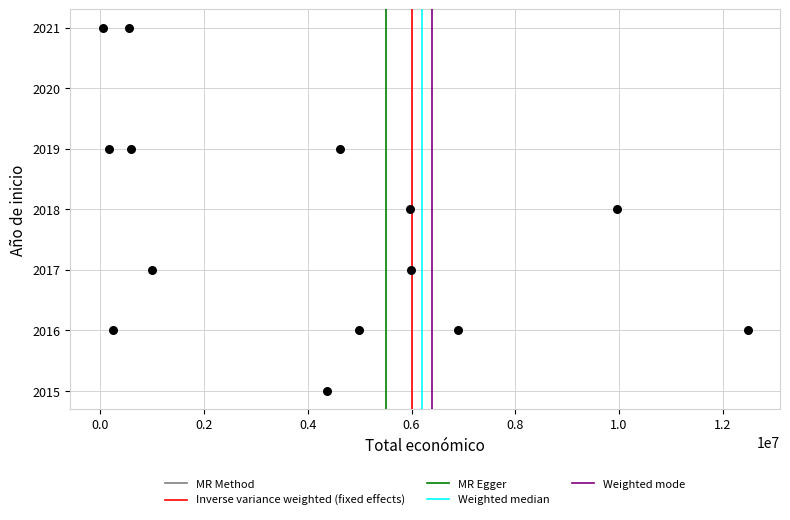

What is the range of X values (max minus min)?

12442971